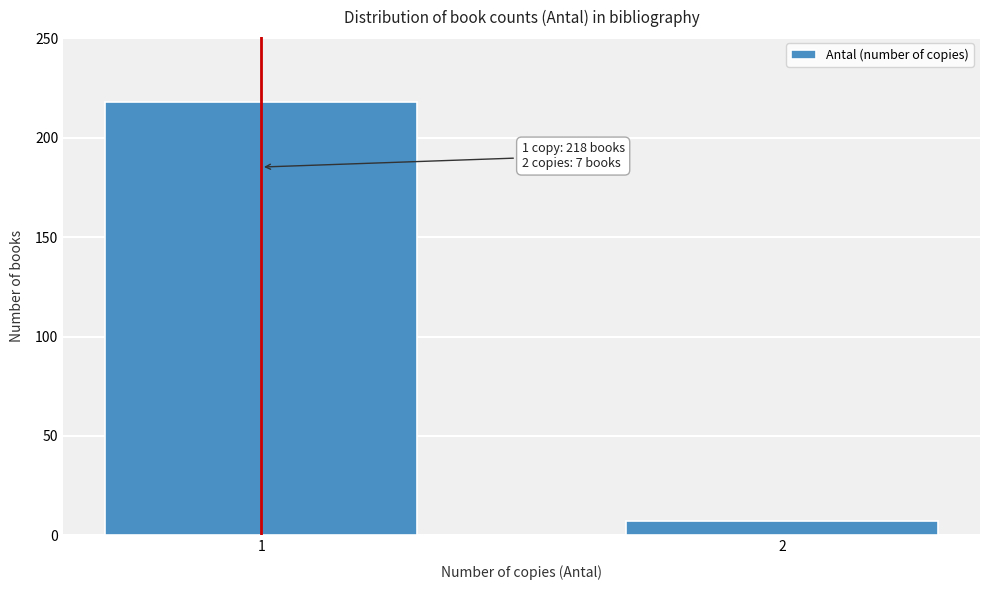

Reading left to right, what are all the values shown in this chart?

218	7